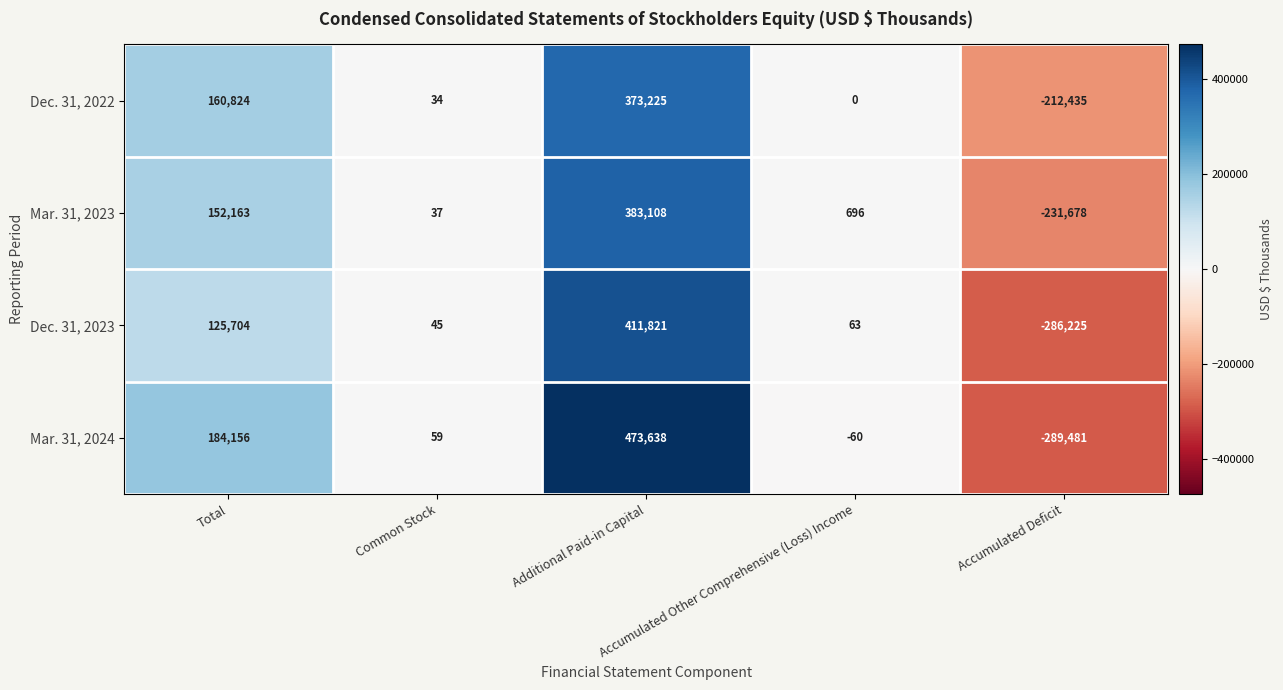

What is the average value of the Dec. 31, 2022 series?

64330